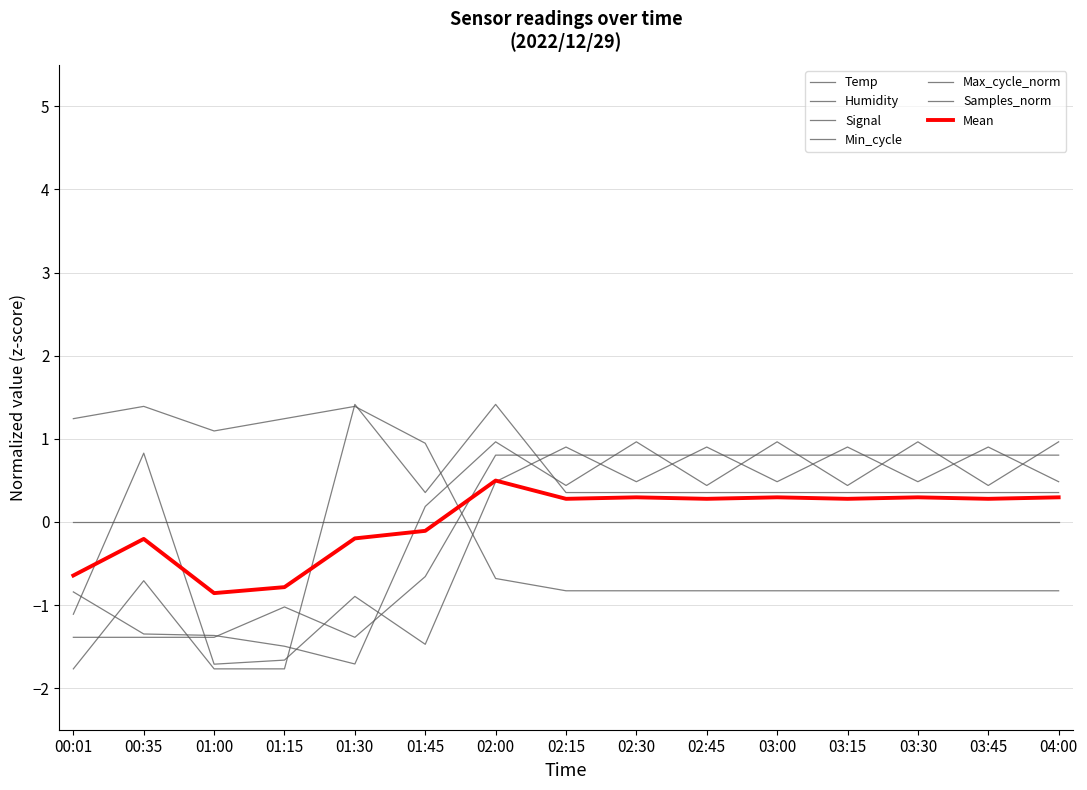

What is the spread (max minus min) of values at 02:30?

1.8